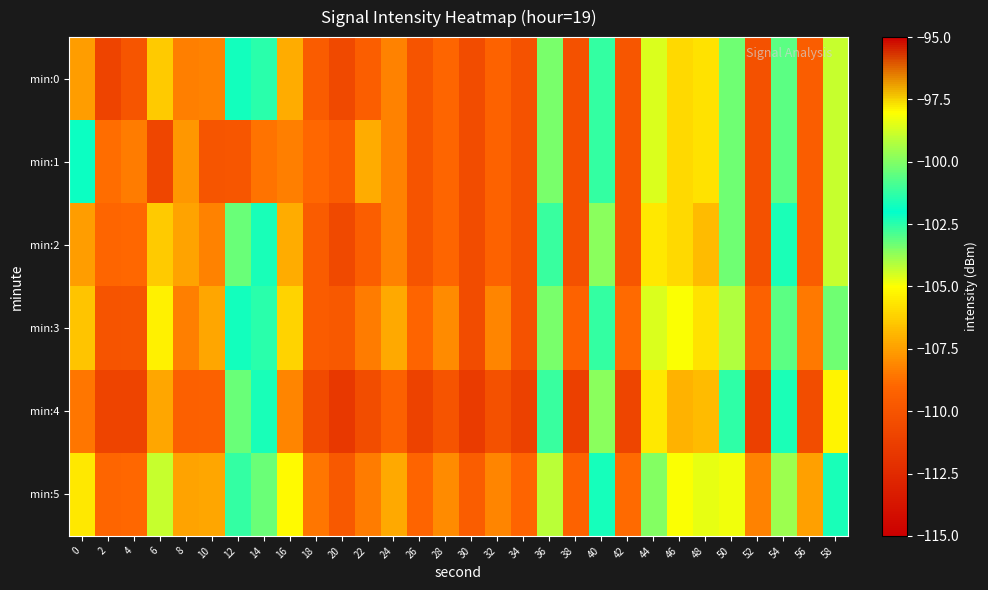

What is the maximum value shown in the chart?

-98.3